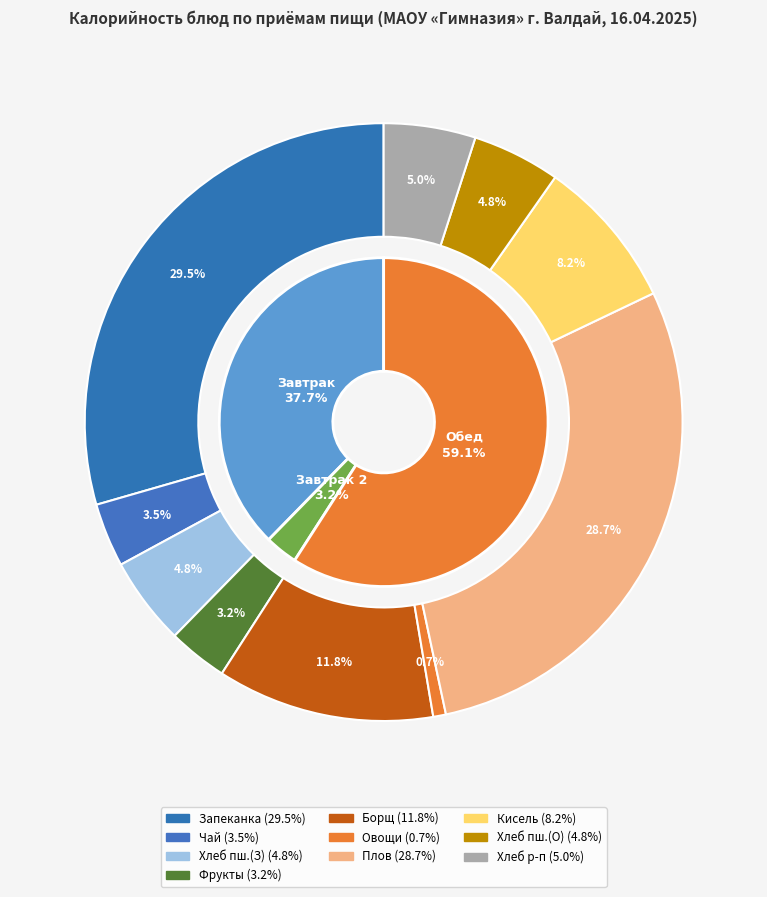

The Хлеб ржано-пшеничный slice represents 5% of the pie. True or false?

True